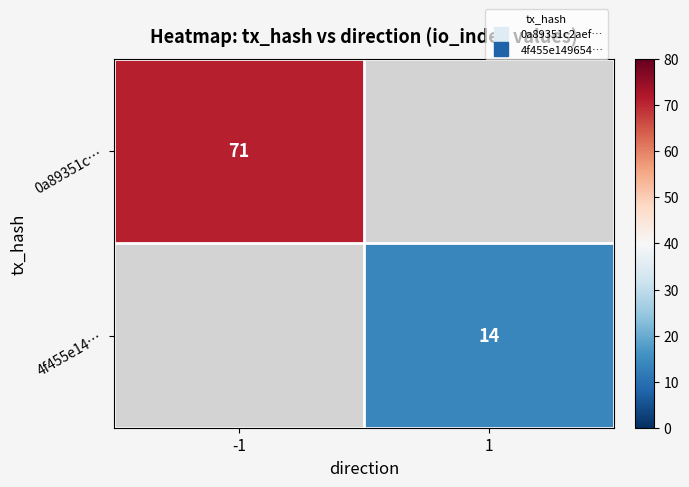

Is the value of 0a89351c… at -1 greater than the value of 4f455e14… at -1?

No